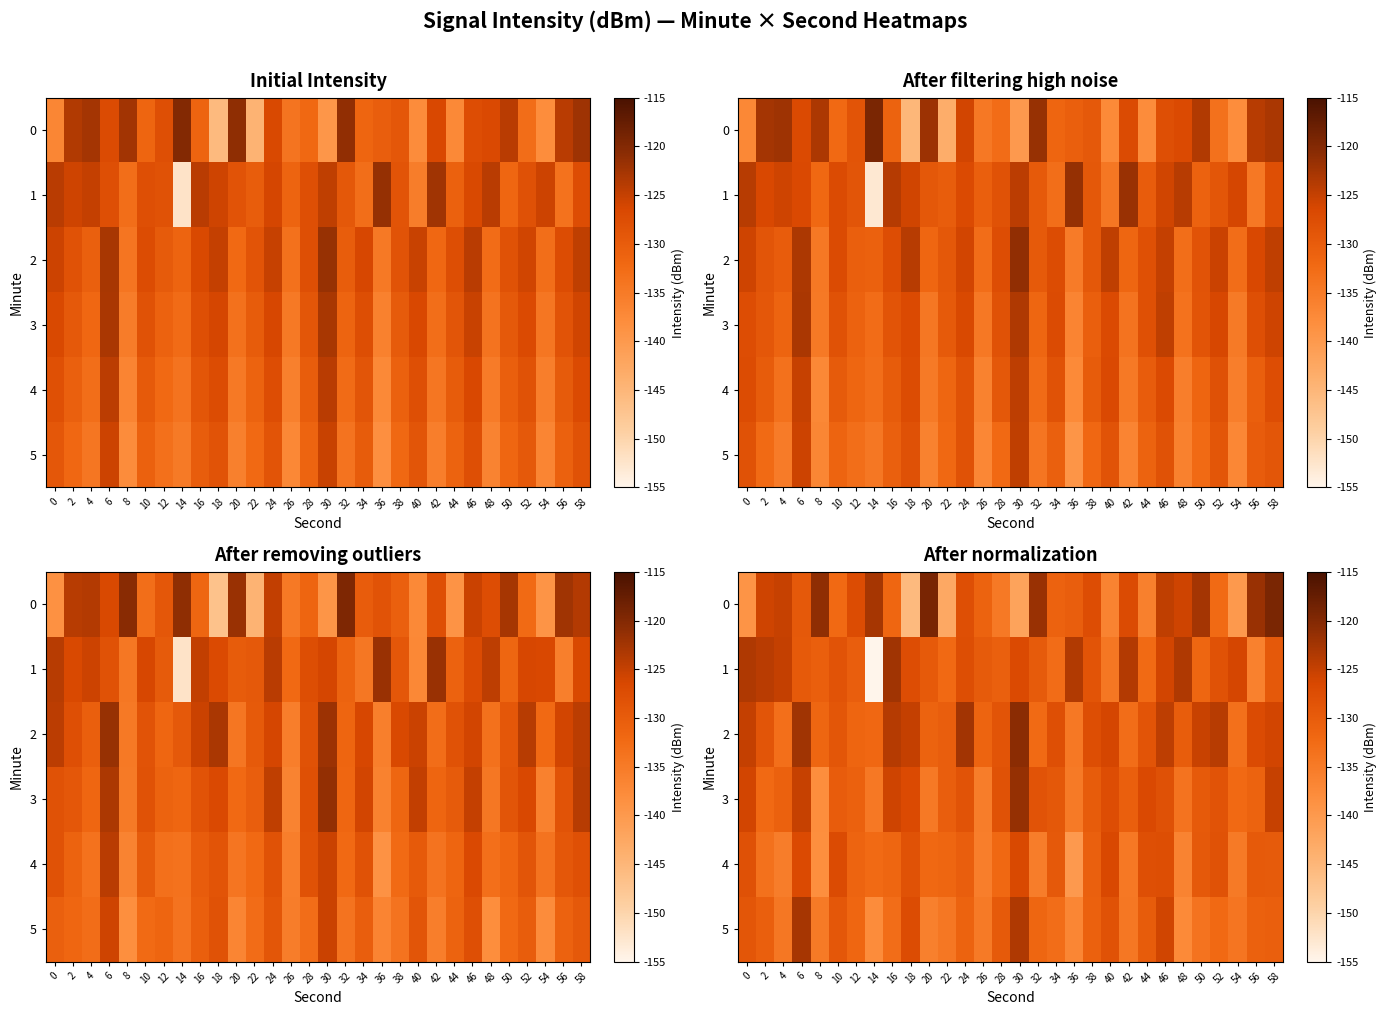

What is the difference between the row_1 values at 6 and 44?

2.9